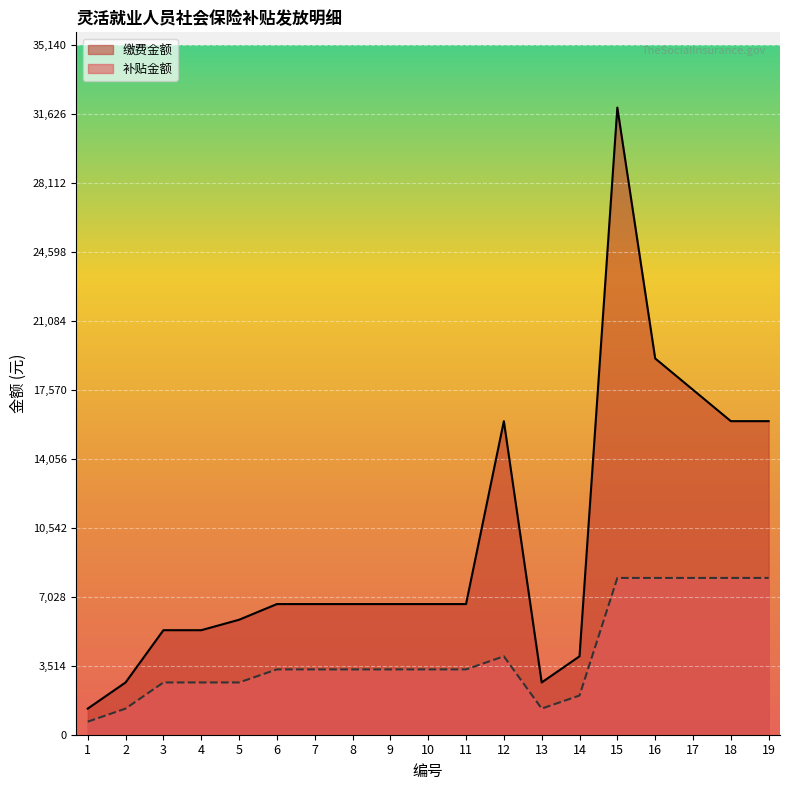

Reading left to right, what are all the values shown in this chart?

缴费金额: 1=1331.1	2=2662.1	3=5324.3	4=5324.3	5=5856.7	6=6655.4	7=6655.4	8=6655.4	9=6655.4	10=6655.4	11=6655.4	12=15972.8	13=2662.1	14=3993.2	15=31945.6	16=19167.4	17=17570.0	18=15972.8	19=15972.8
补贴金额: 1=665.5	2=1331.1	3=2662.1	4=2662.1	5=2662.1	6=3327.7	7=3327.7	8=3327.7	9=3327.7	10=3327.7	11=3327.7	12=3993.2	13=1331.1	14=1996.6	15=7986.4	16=7986.4	17=7986.4	18=7986.4	19=7986.4